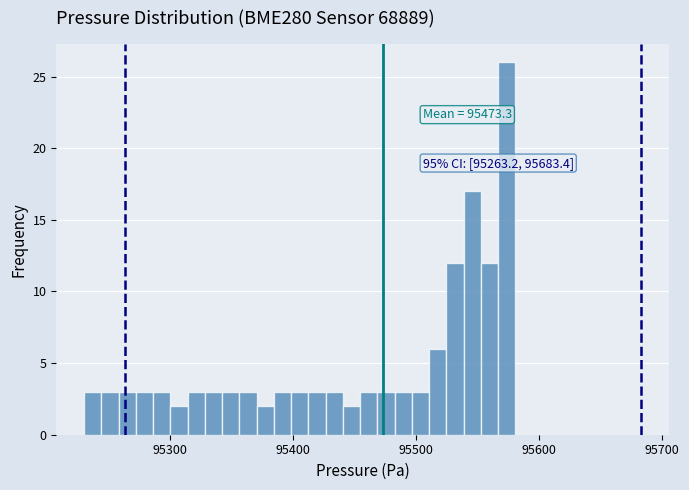

Read against the x-axis, roughly where is the centre of the tallest bar?

95570